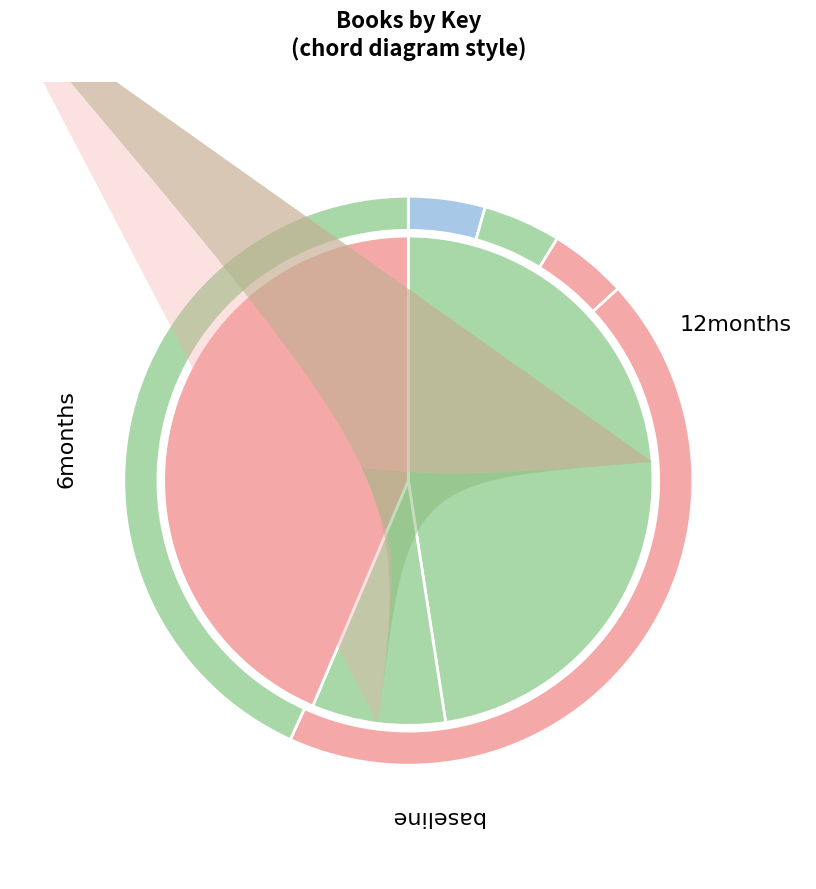

Is it true that 5 is 34% of the pie?

False